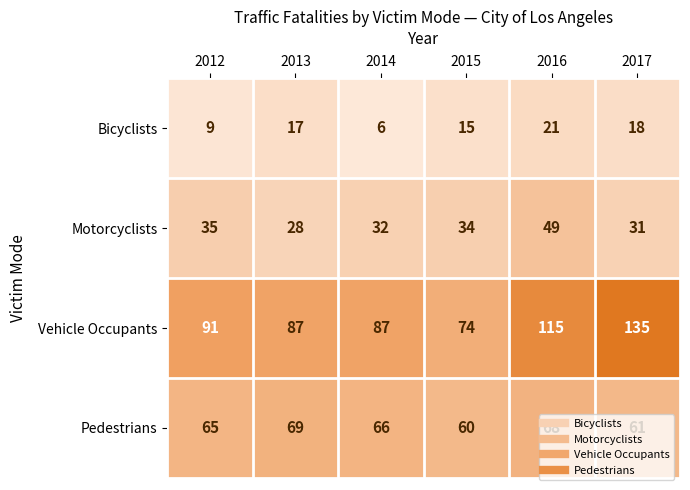

Rank the series by their maximum value, from highest to lowest.

Vehicle Occupants, Pedestrians, Motorcyclists, Bicyclists